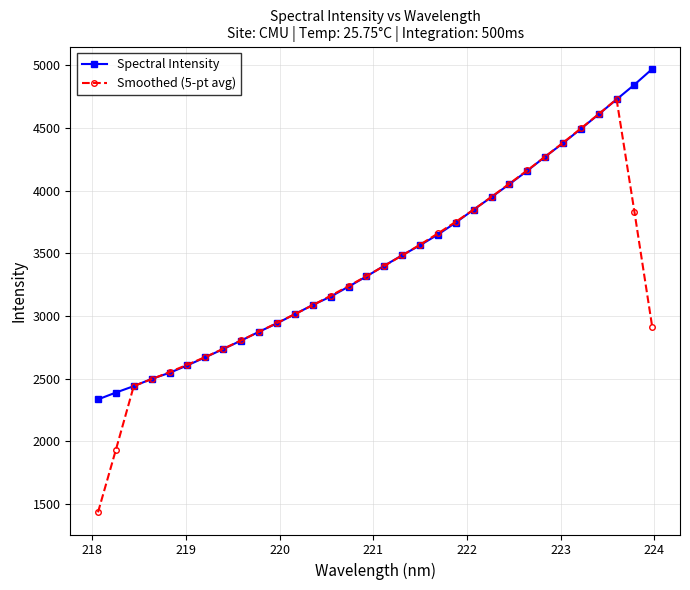

What are all the series names shown in the legend?

Spectral Intensity, Smoothed (5-pt avg)